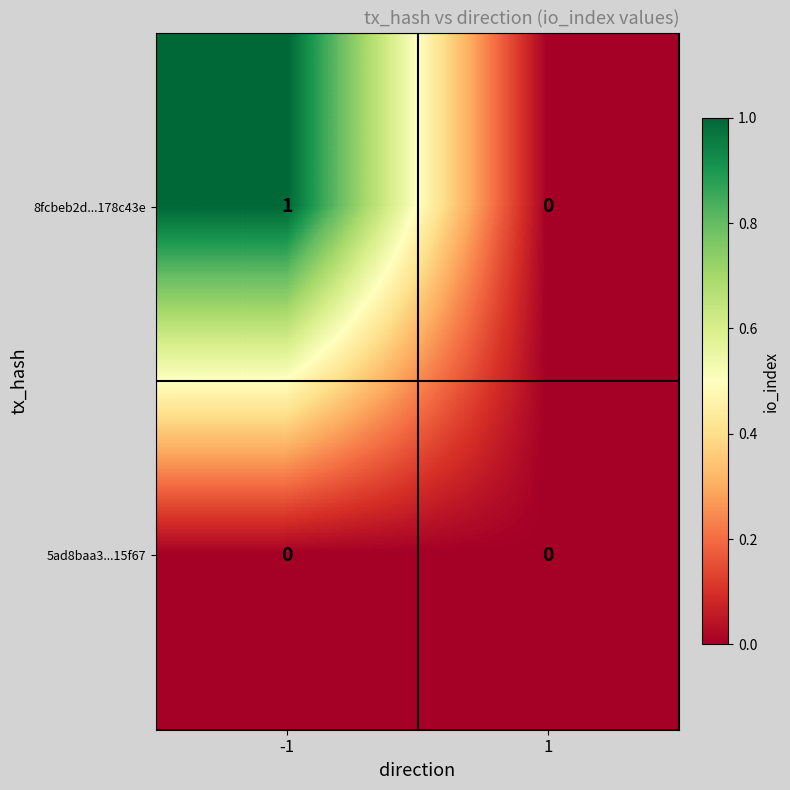

How many distinct data groups are displayed?

2